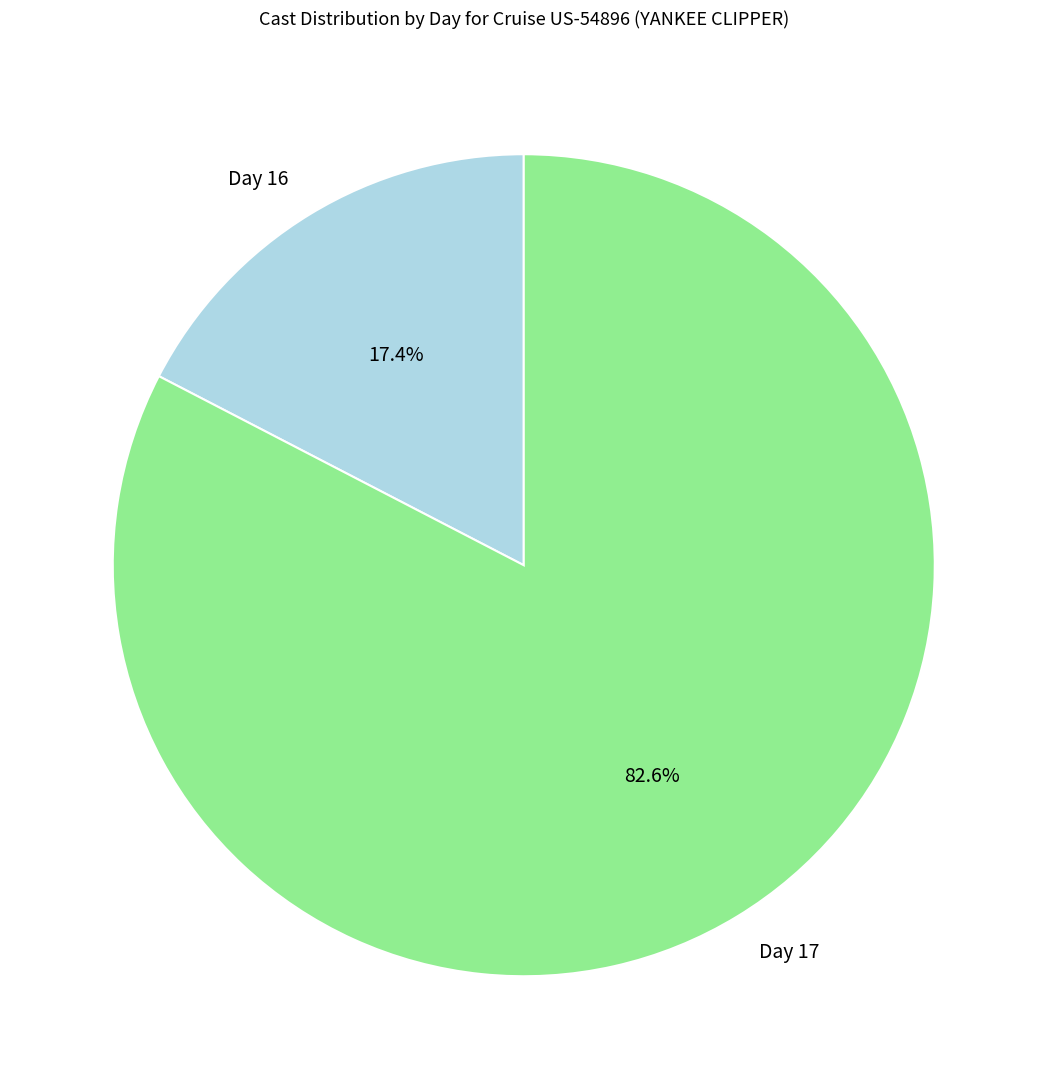

Count the number of slices in the pie.

2